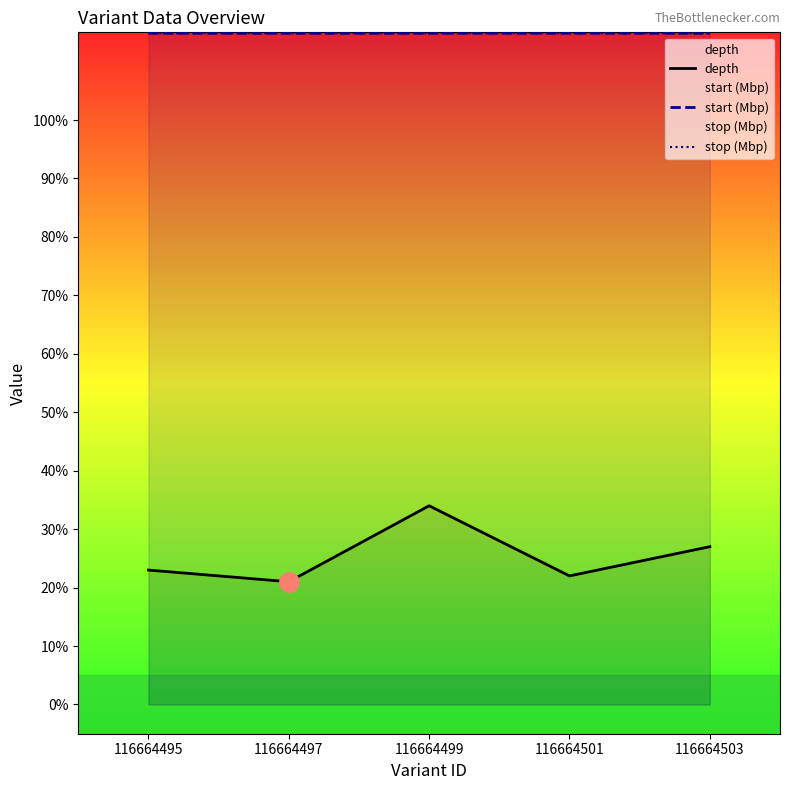

Which series has the largest range (max minus min)?

depth